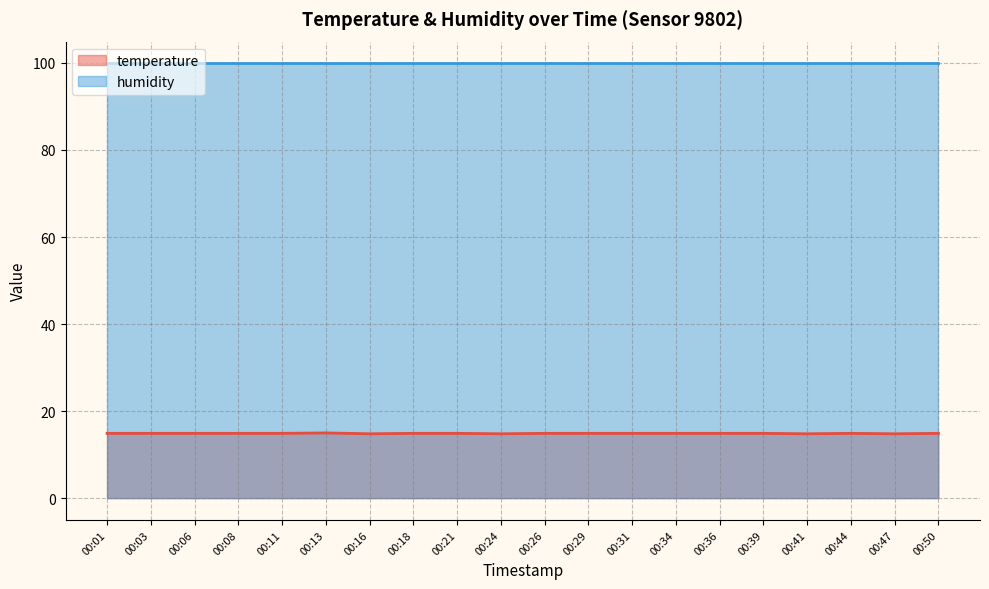

True or false: temperature and humidity cross at least once.

False